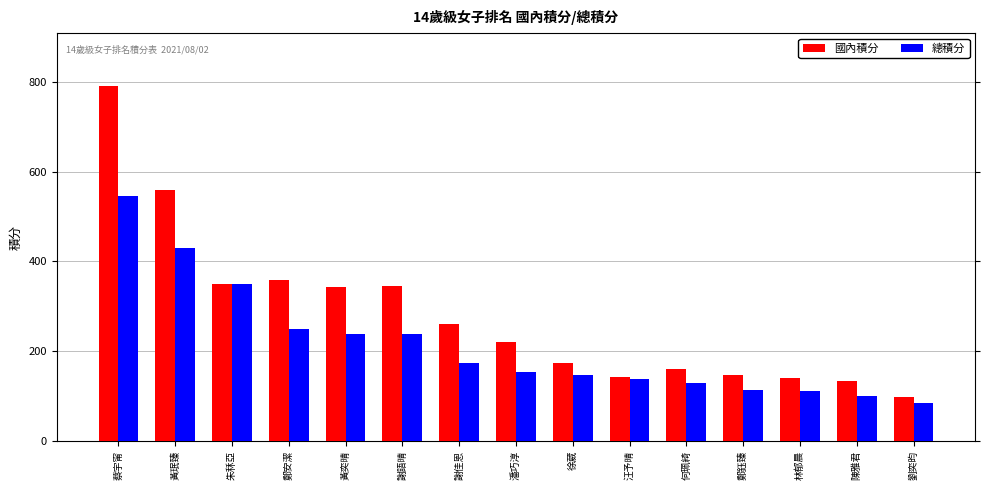

Which category has the lowest value in the 國內積分 series?

劉奕昀